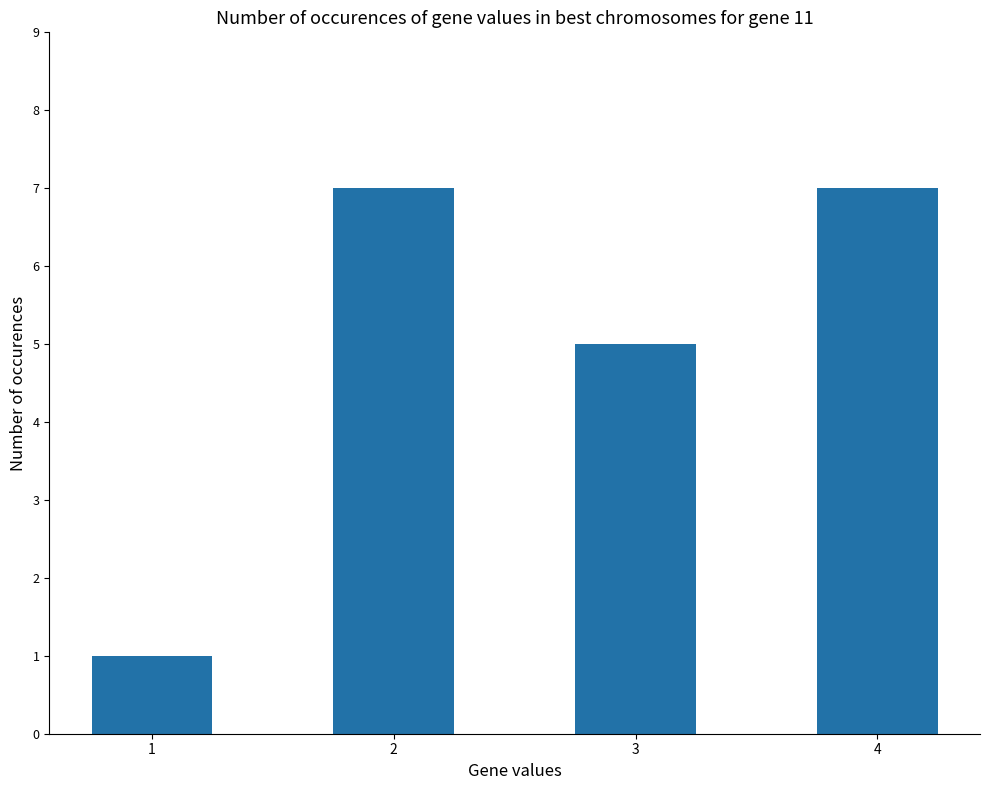

Is it true that the value at 3 is 5?

True